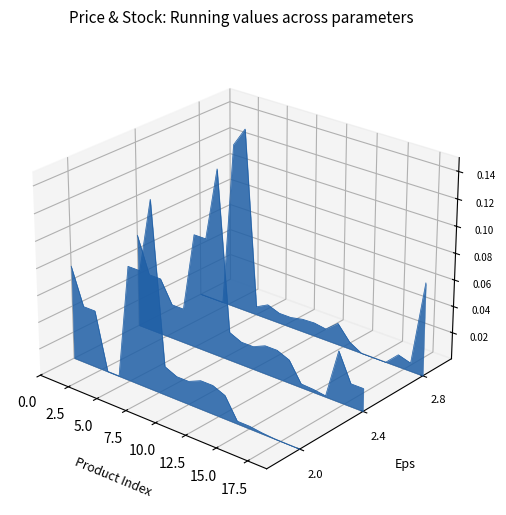

At which category does Доп. ціна reach its first local valley?

10.0